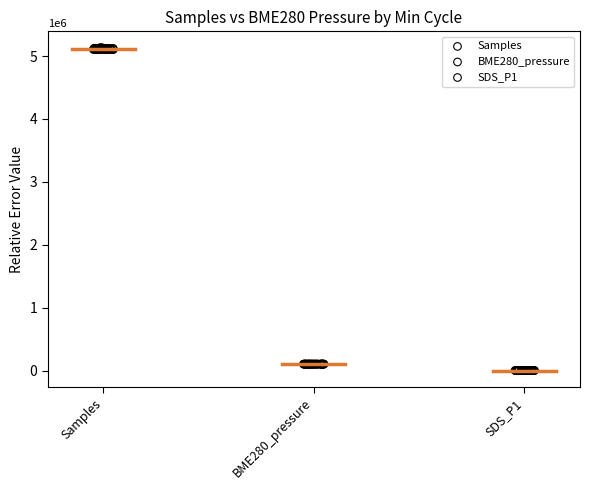

Which series has the largest Y range (max minus min)?

Samples